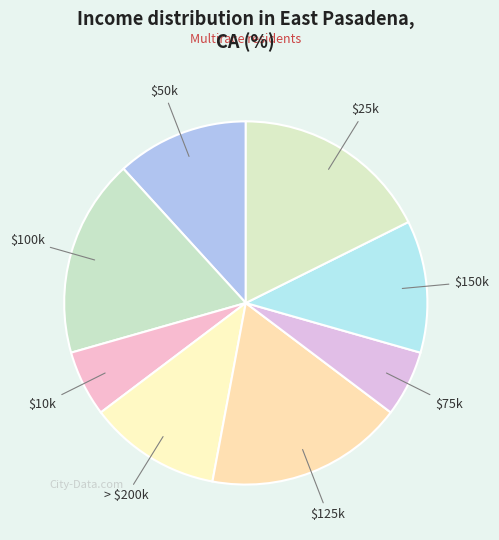

Does $150k represent more than half of the total?

No